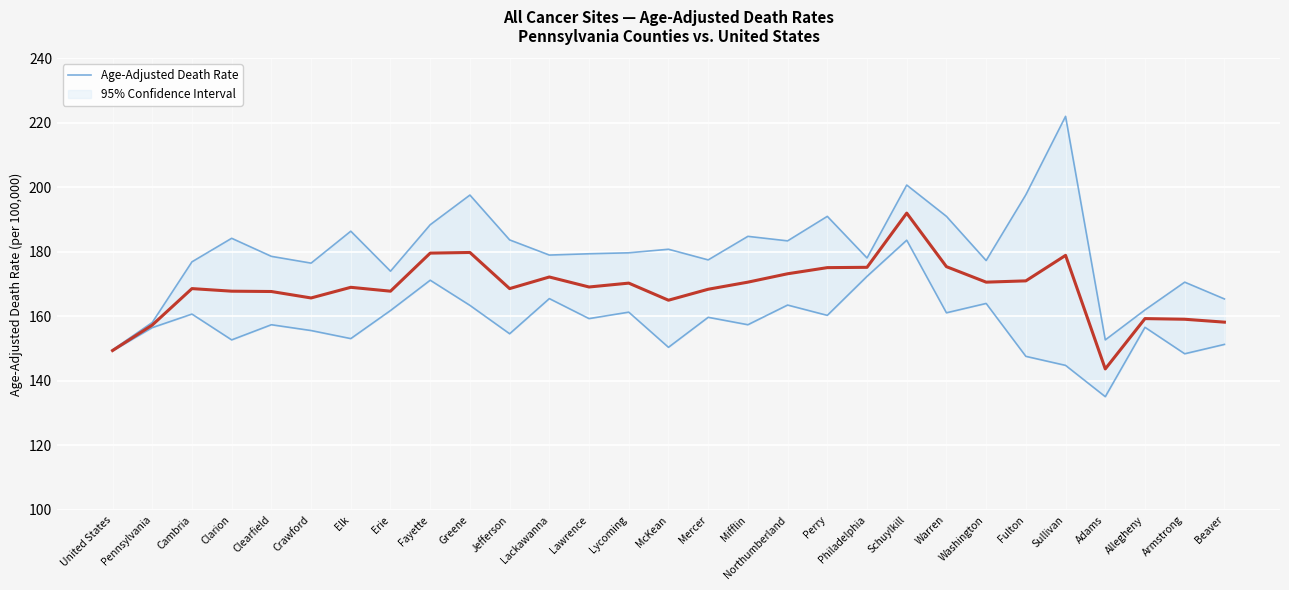

Which series changed the most between Elk and Adams?

Upper 95% CI bound